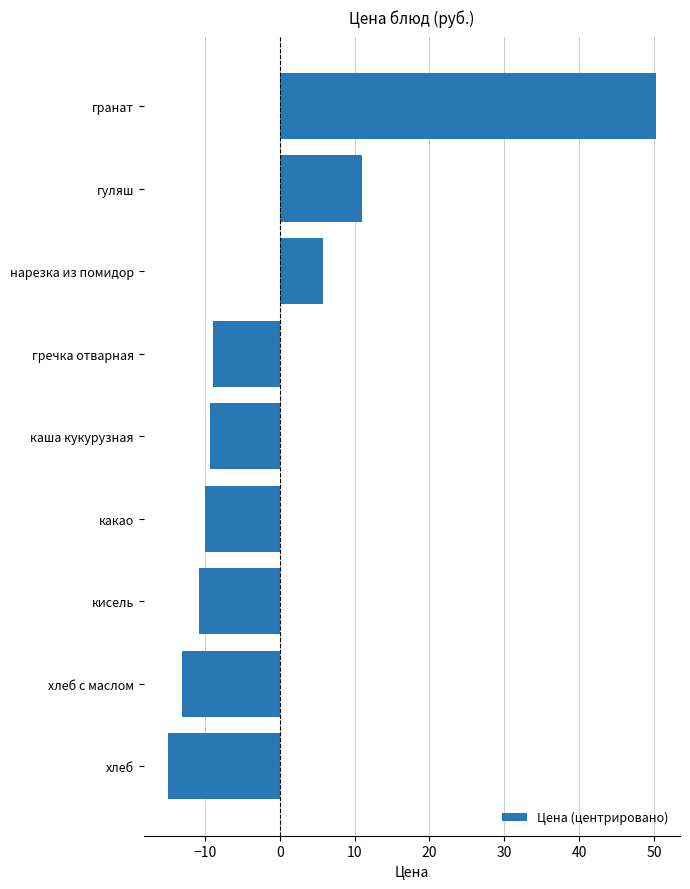

What is the difference between the maximum and minimum values?

65.1